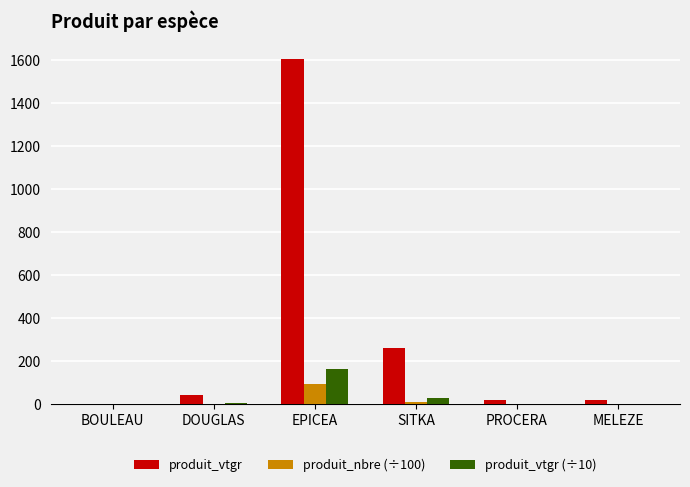

The produit_nbre (÷100) series shows 0.0 at BOULEAU. True or false?

True